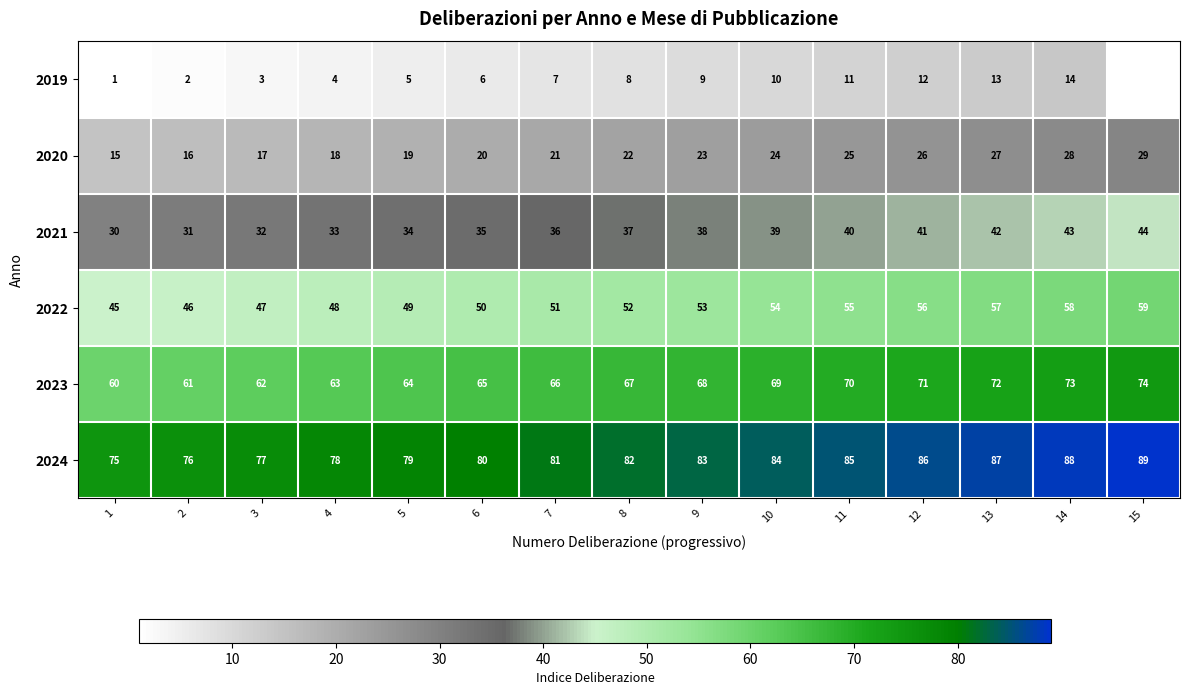

What is the sum of all 2021 values?

555